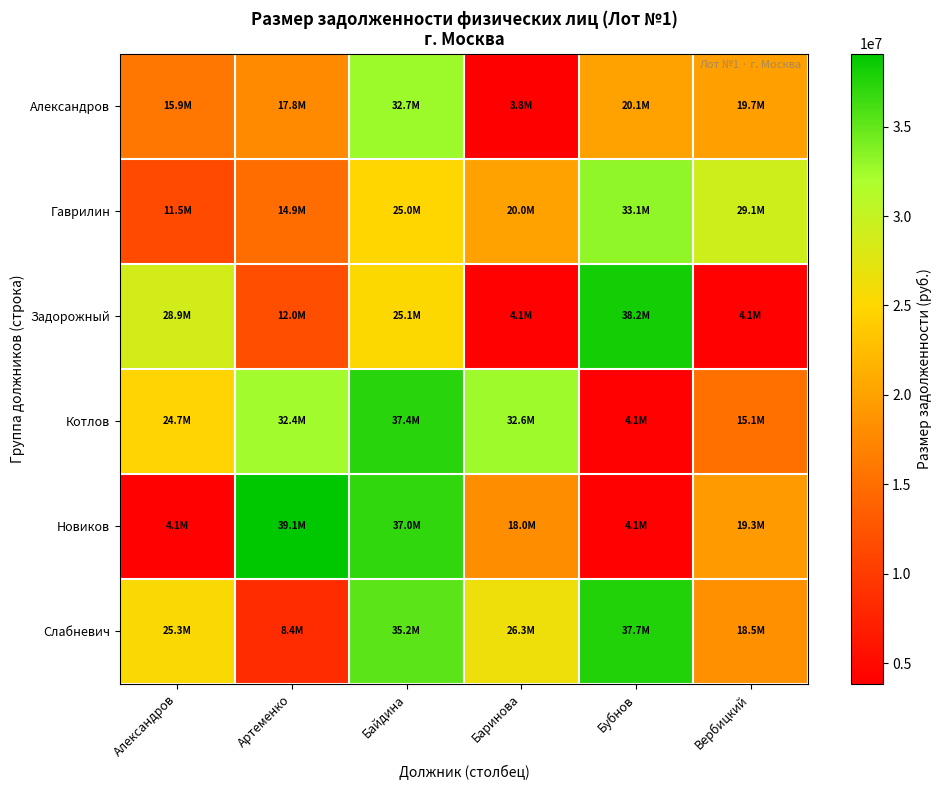

Count the number of categories in the chart.

6